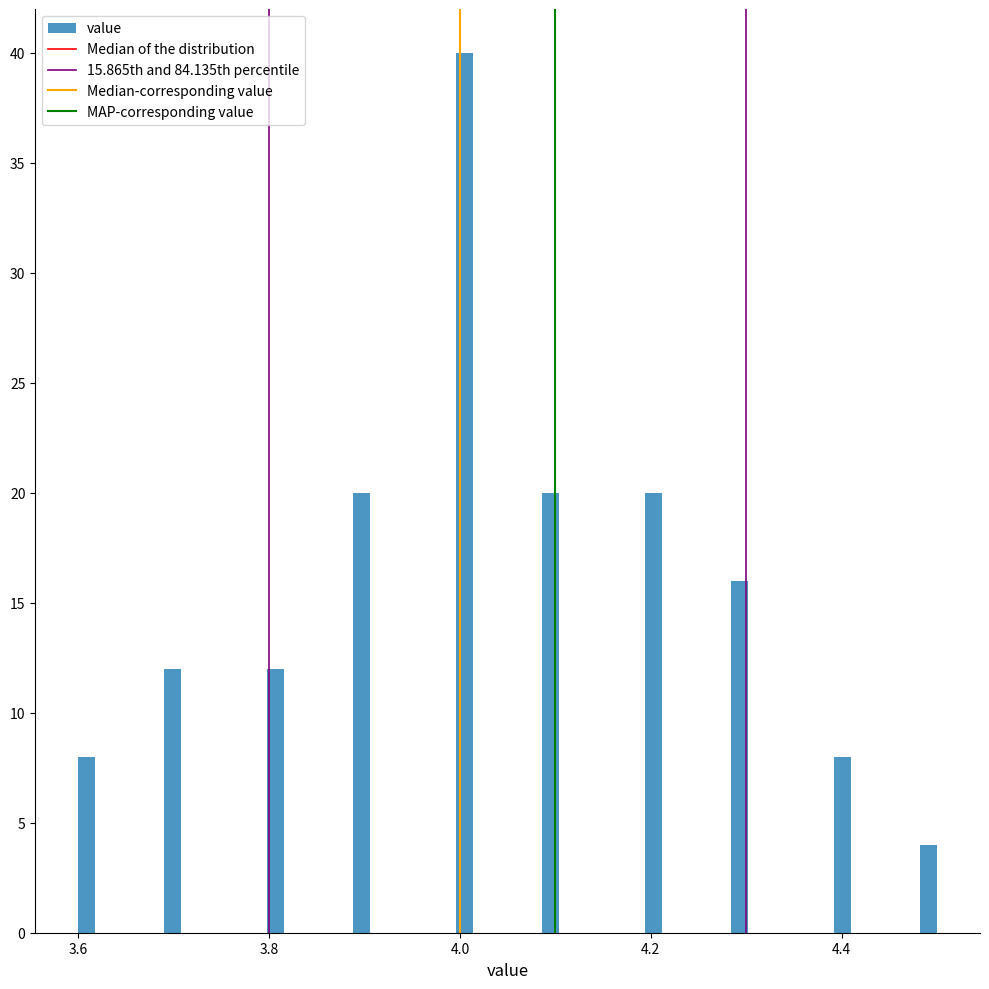

Read against the x-axis, roughly where is the centre of the tallest bar?

4.00